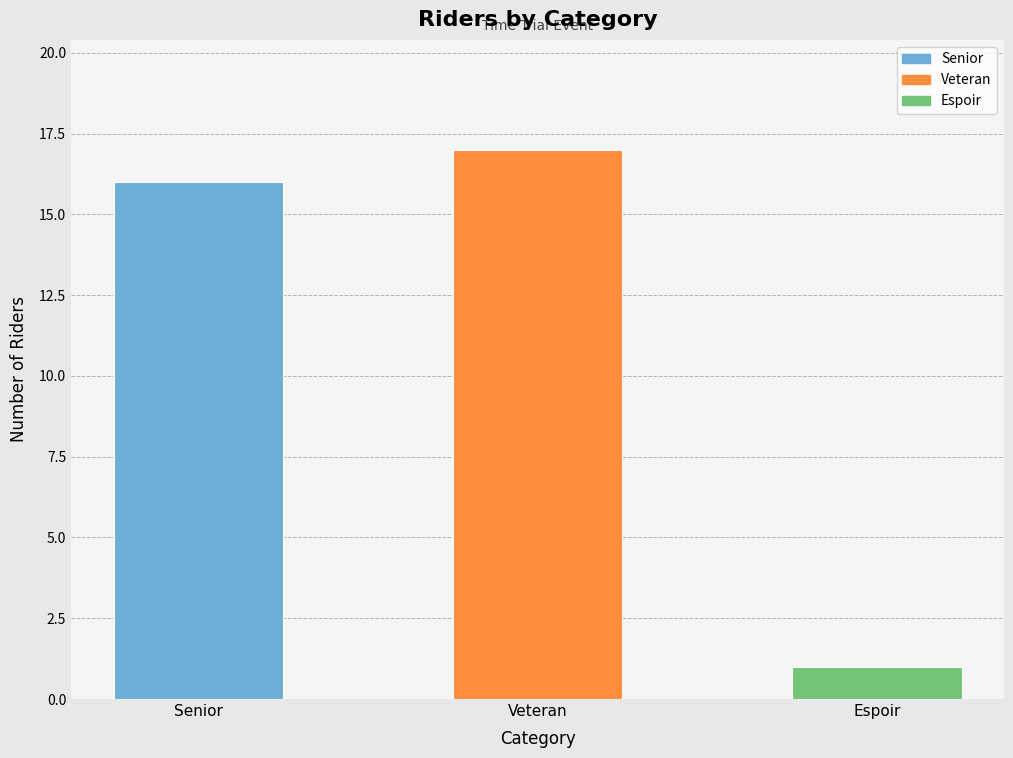

How many data points are less than 16?

1